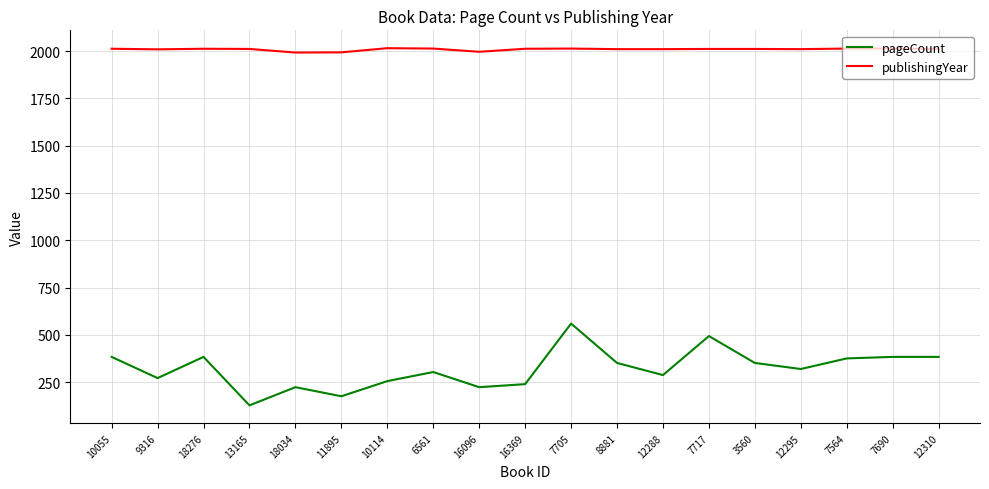

Rank the series at 10055 from lowest to highest value.

pageCount, publishingYear